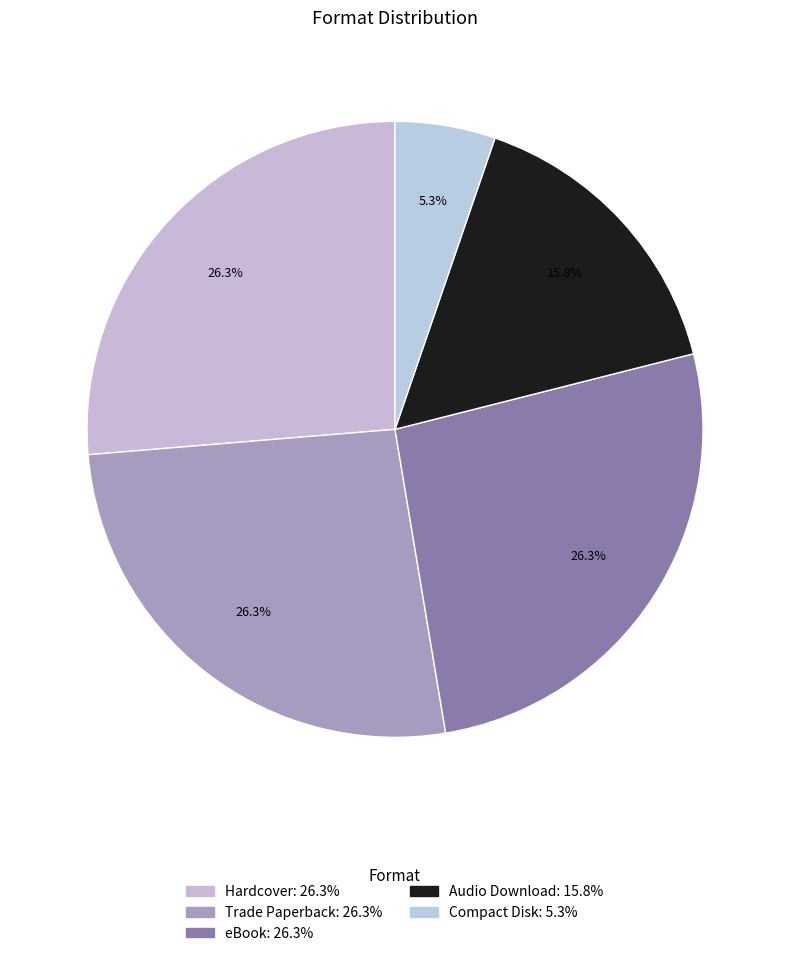

Is it true that Hardcover is 13% of the pie?

False